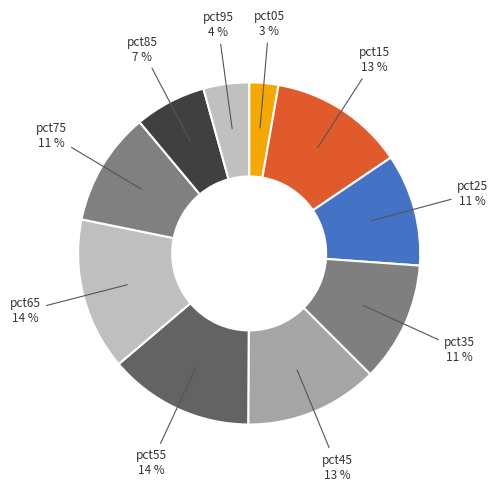

To the nearest percent, what percentage of the pie is pct45?

13%